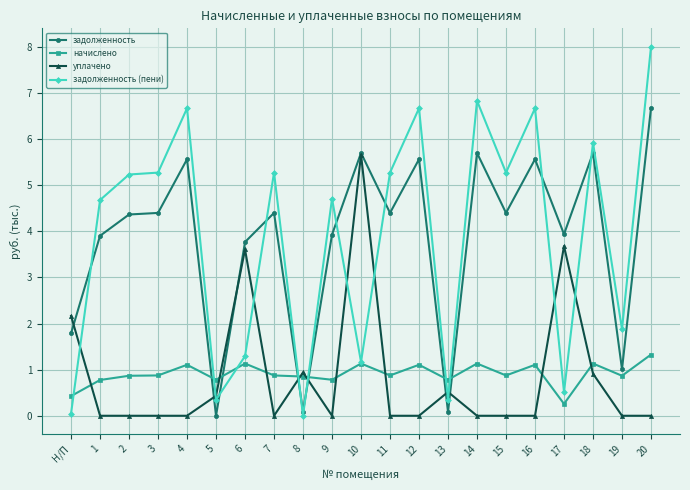

At how many categories does at least one series exceed 2?

17